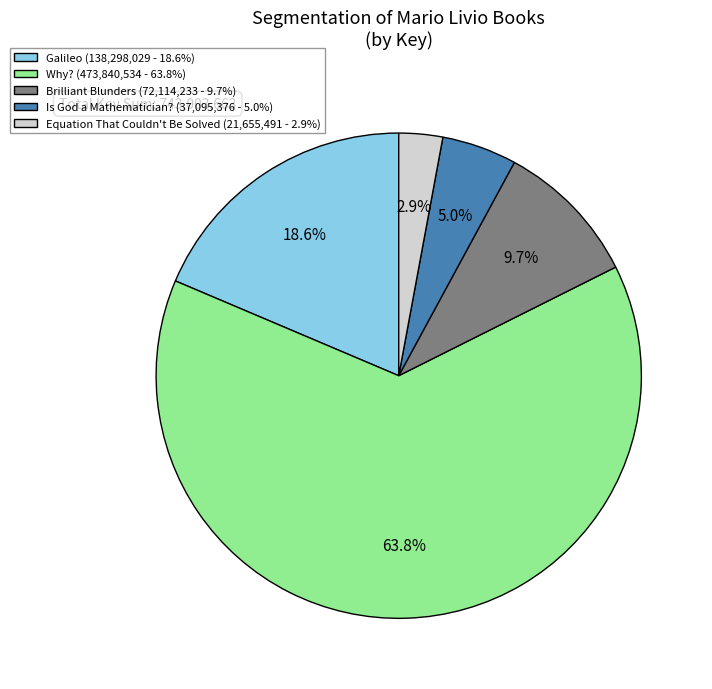

Rank the categories by value from lowest to highest.

Equation That Couldn't Be Solved, Is God a Mathematician?, Brilliant Blunders, Galileo, Why?